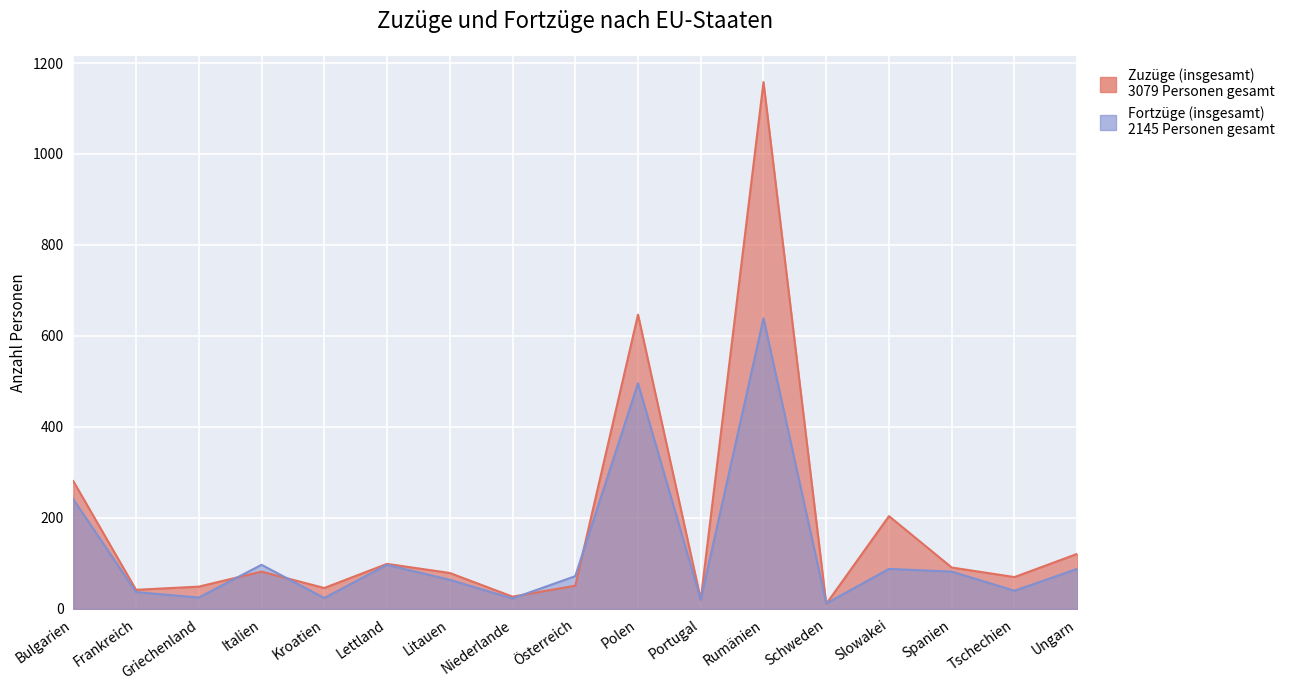

What is the difference between the highest and lowest values at Spanien?

9